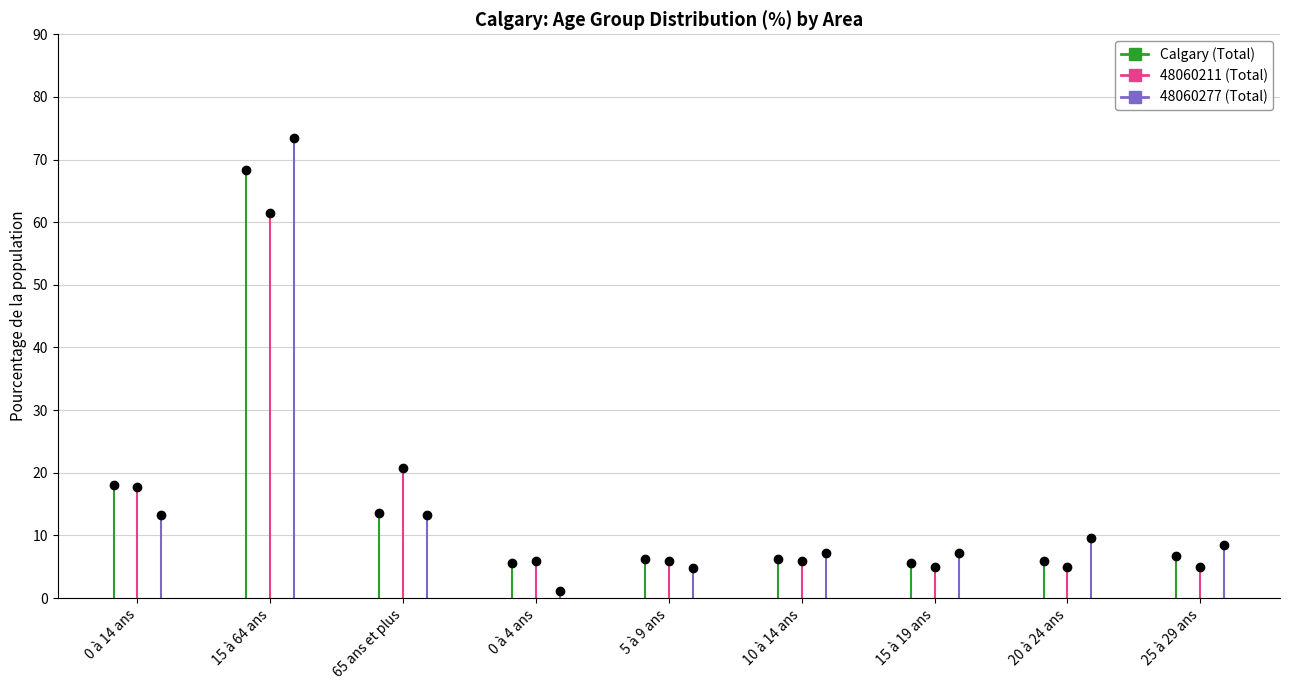

True or false: 48060211 (Total) and Calgary (Total) intersect in this chart.

True